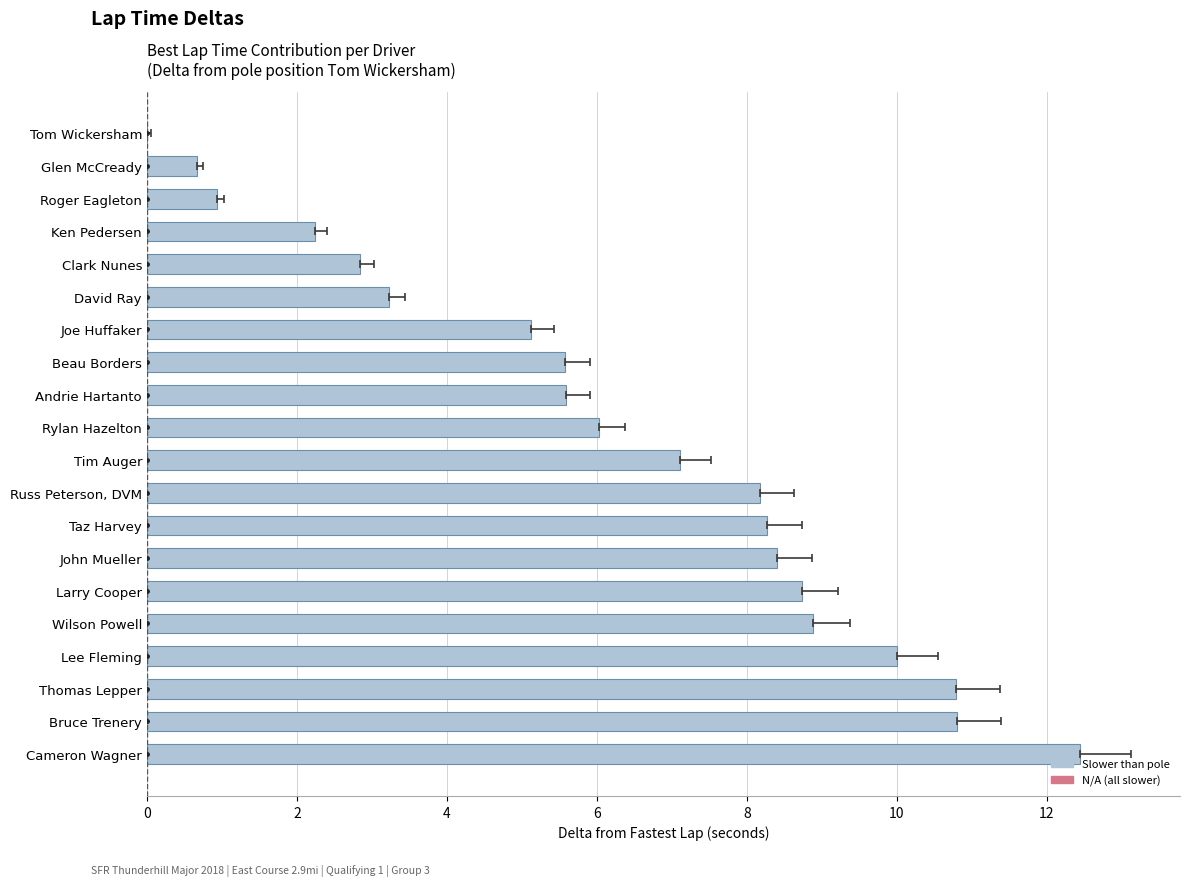

What is the sum of the values at Lee Fleming and Rylan Hazelton?

16.0